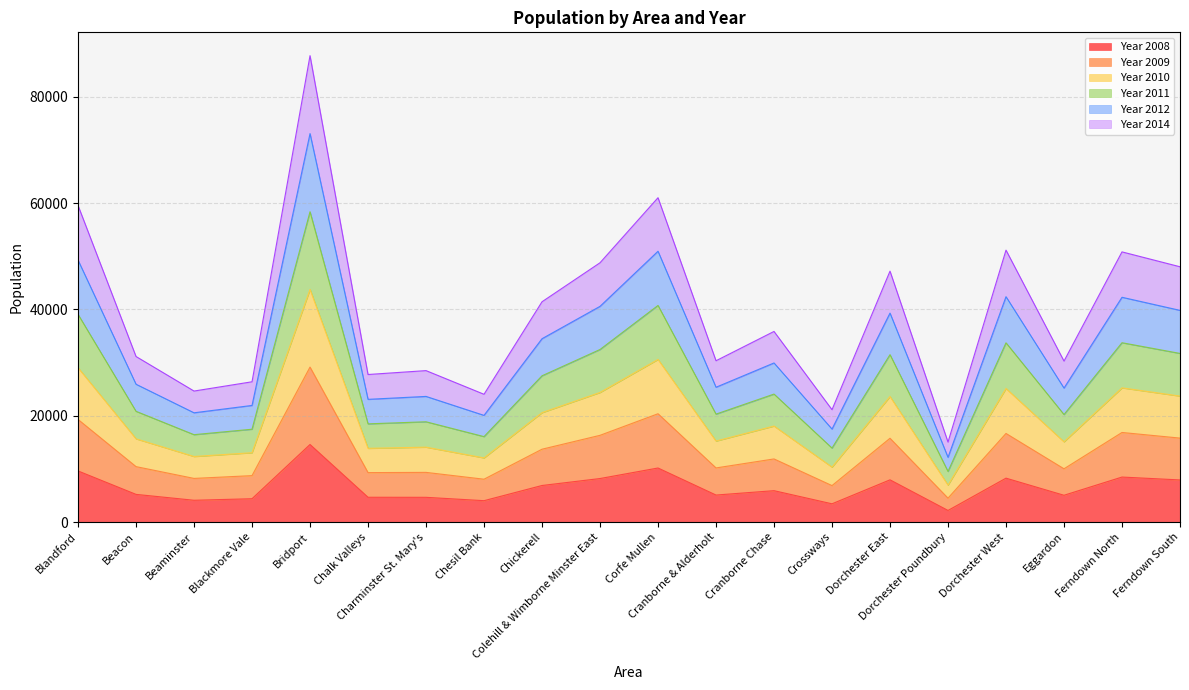

Which category has the lowest value across all series?

Dorchester Poundbury